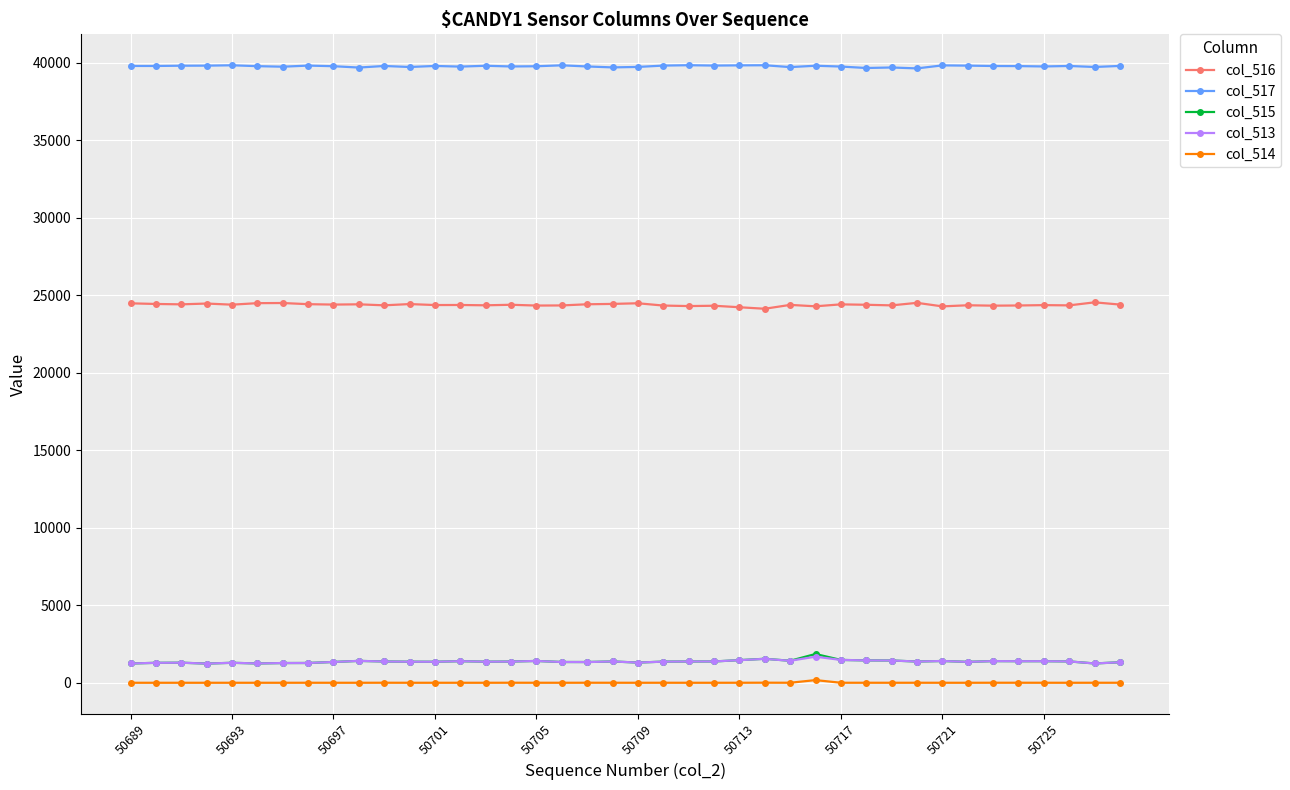

What is the maximum value shown in the chart?

39852